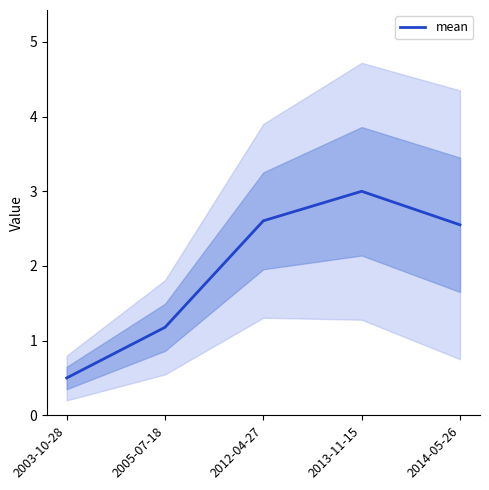

Which label corresponds to the largest value in the chart?

2013-11-15